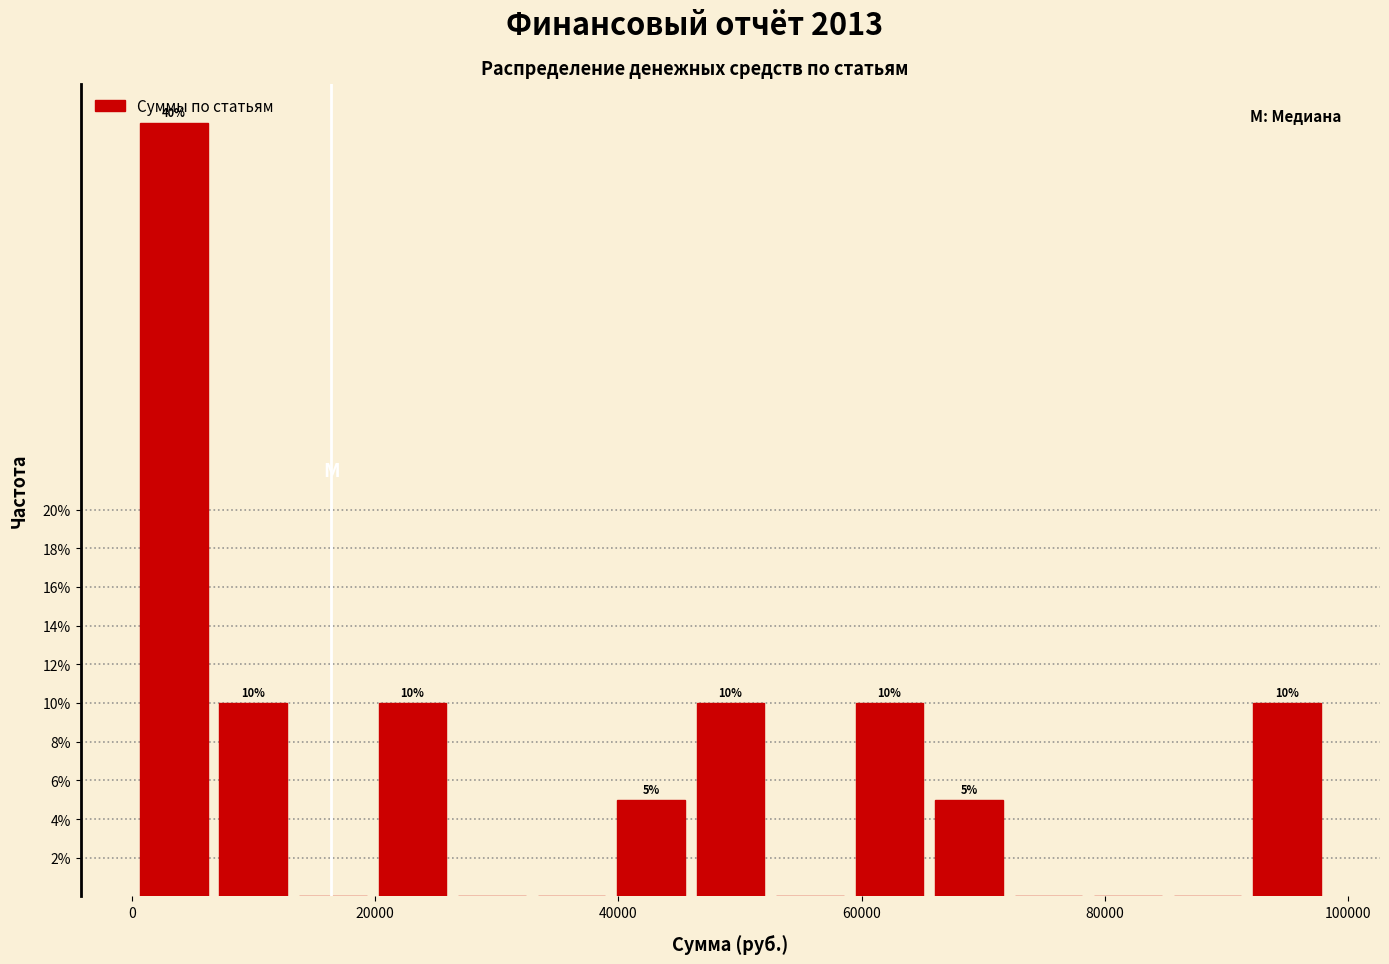

Read against the x-axis, roughly where is the centre of the tallest bar?

4000